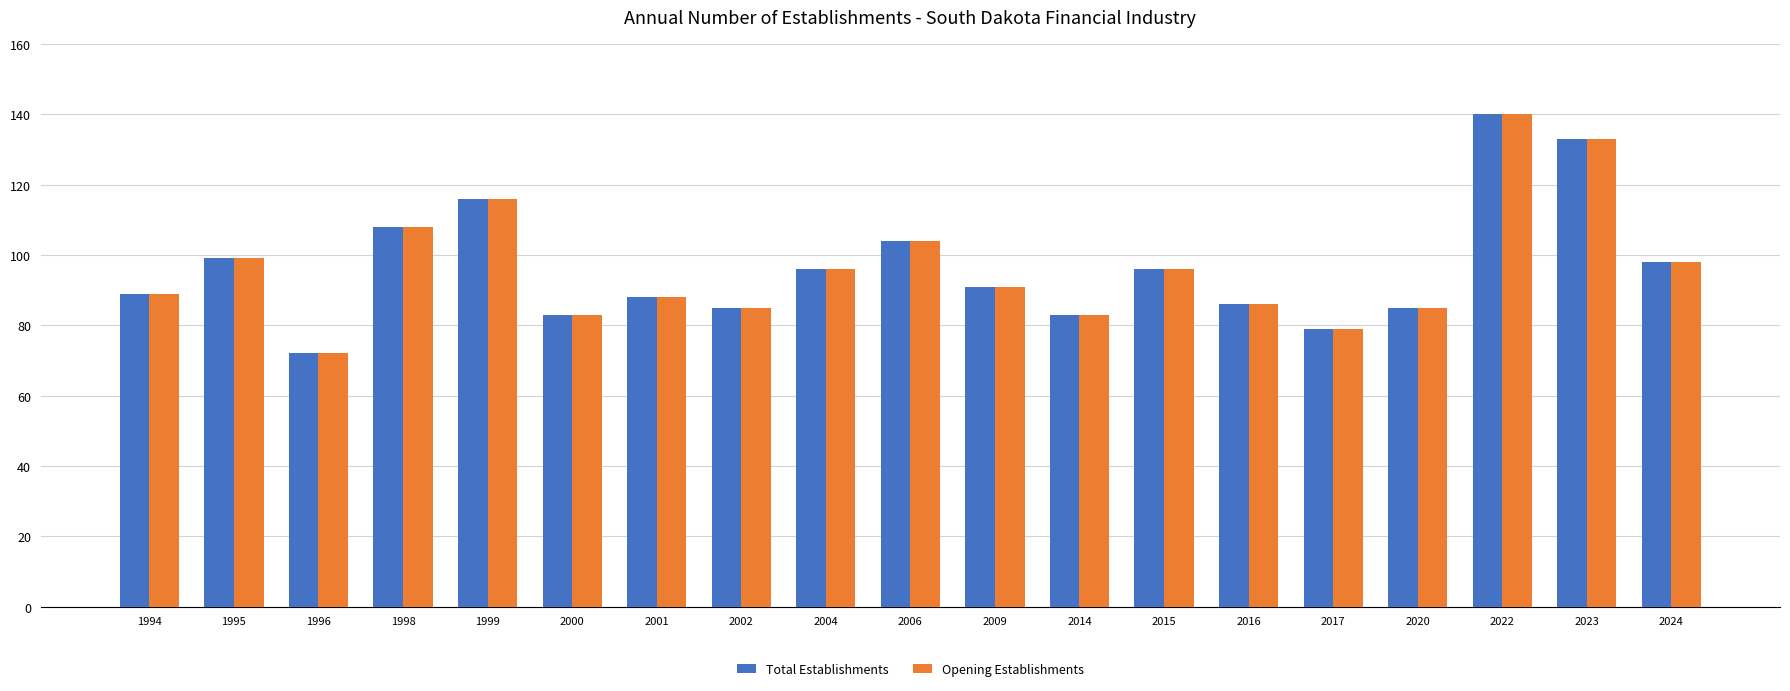

How many bars are there in each group?

2